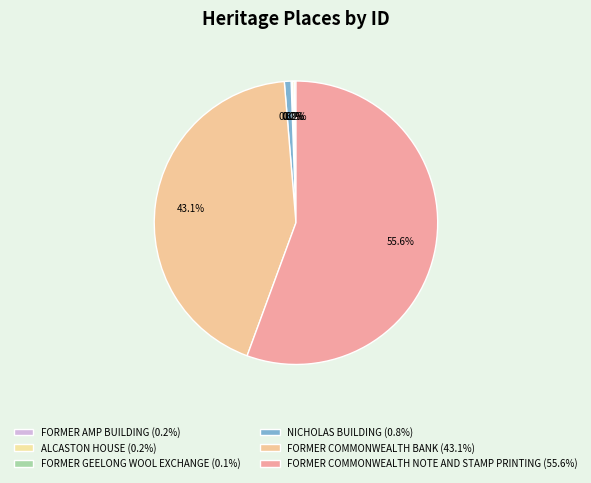

Combined, do ALCASTON HOUSE and FORMER COMMONWEALTH NOTE AND STAMP PRINTING account for over 50%?

Yes